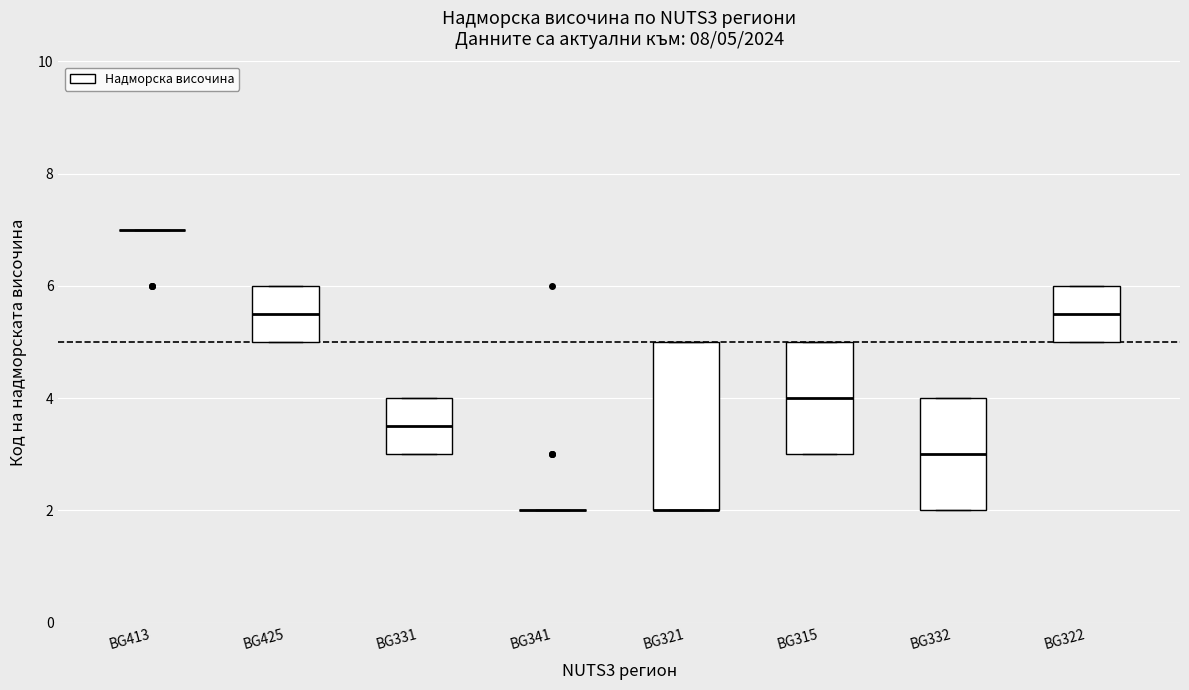

Comparing the boxes themselves (not the whiskers), which one is the tallest?

BG321